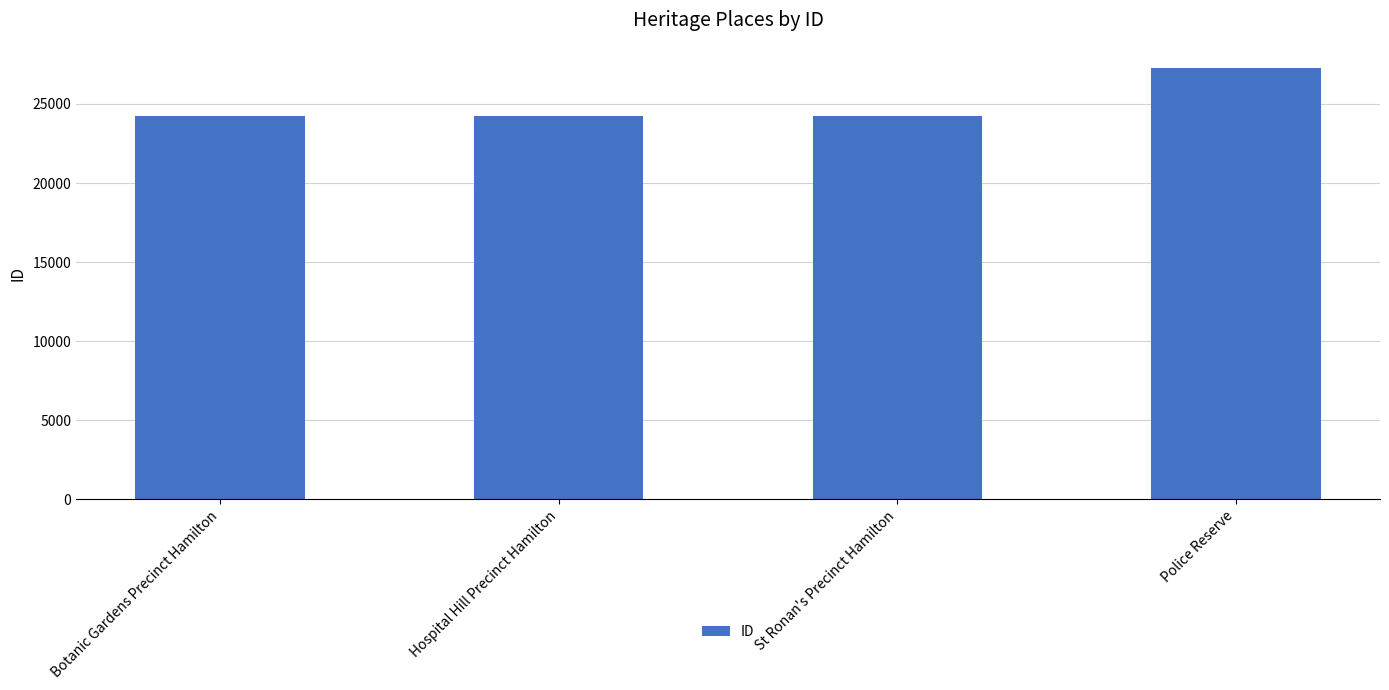

What is the sum of the values at St Ronan's Precinct Hamilton and Police Reserve?

51501